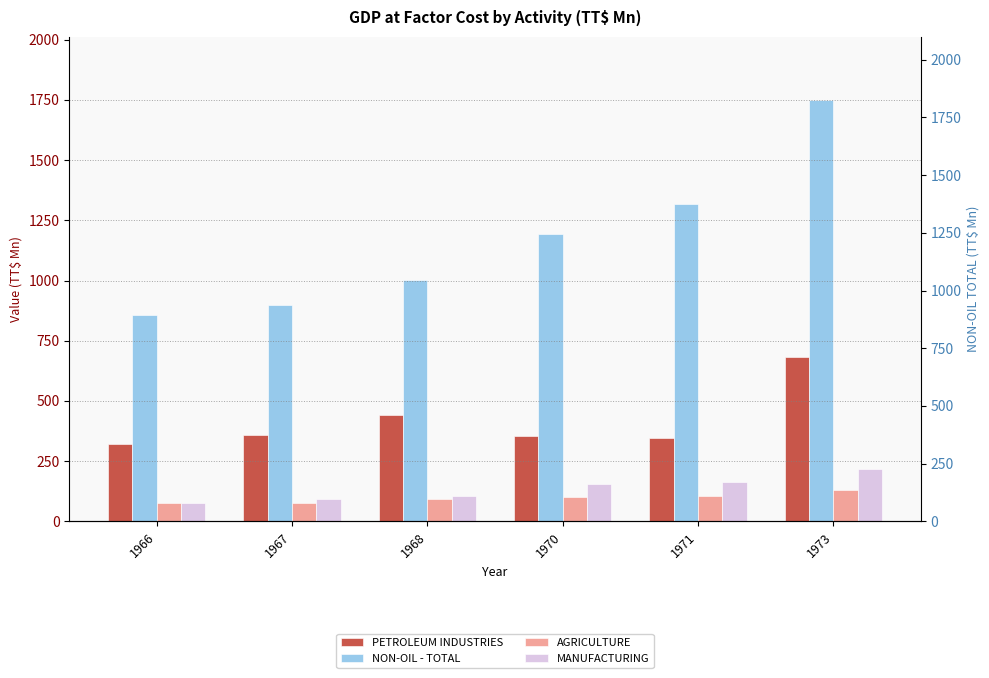

Reading left to right, what are all the values shown in this chart?

PETROLEUM INDUSTRIES: 1966=322.2	1967=358.9	1968=439.7	1970=356.3	1971=347.0	1973=682.8
NON-OIL - TOTAL: 1966=855.9	1967=900.3	1968=1000.6	1970=1193.9	1971=1317.5	1973=1748.7
AGRICULTURE: 1966=75.6	1967=77.8	1968=92.9	1970=99.3	1971=105.3	1973=131.4
MANUFACTURING: 1966=76.1	1967=91.5	1968=107.4	1970=153.8	1971=163.8	1973=218.2